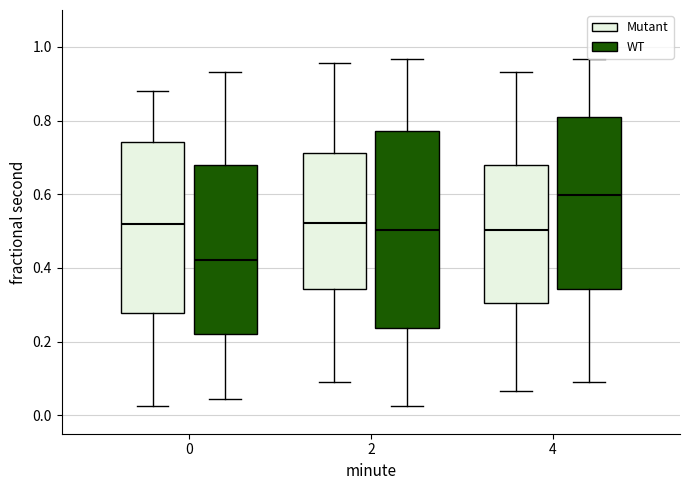

Which box's median line is the highest?

4 (WT)